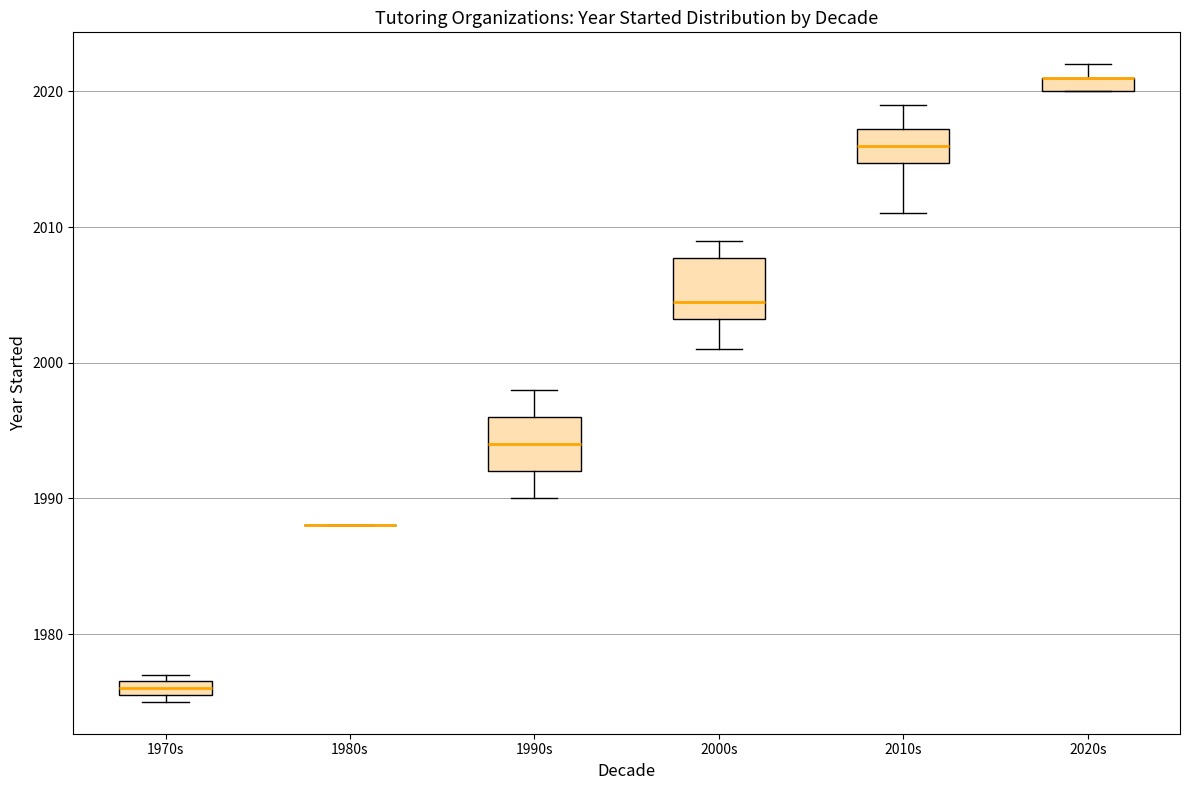

Where is the lower edge of the box for 1970s on the y-axis? The values are not printed on the chart, so give them approximately, as read against the axis.

1976